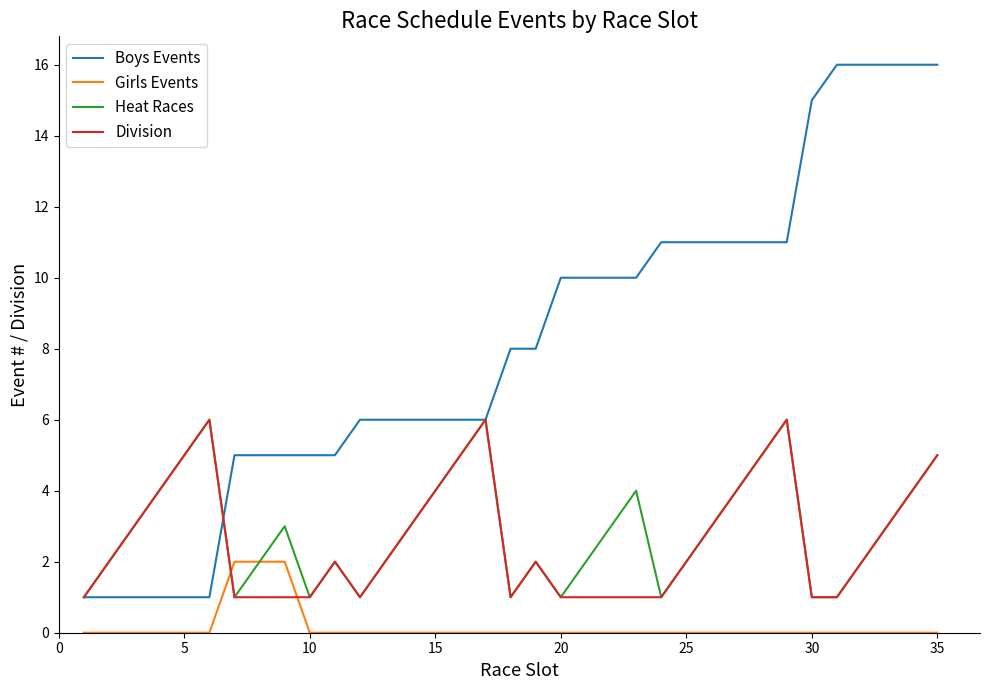

After their last crossing, which series has the higher values: Heat Races or Boys Events?

Boys Events